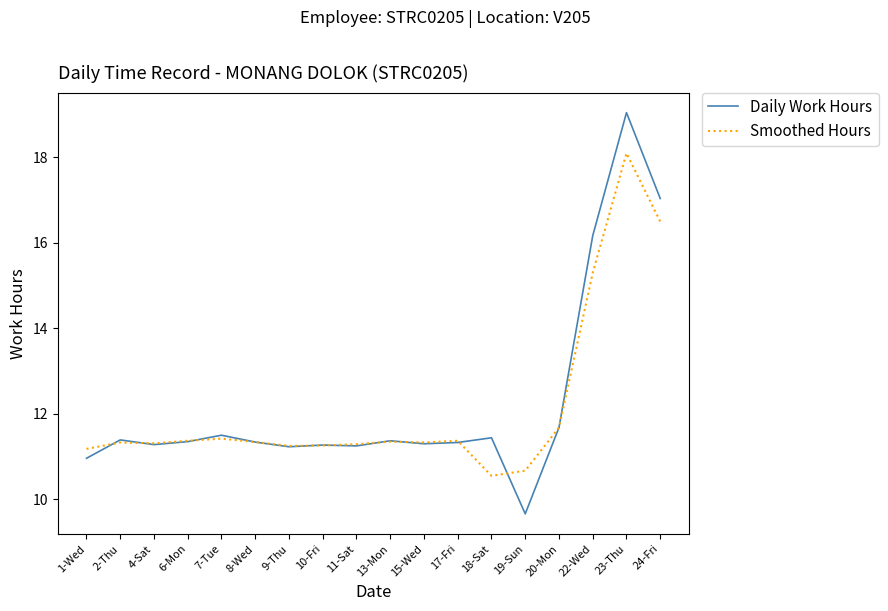

At which label does Daily Work Hours reach its minimum?

19-Sun